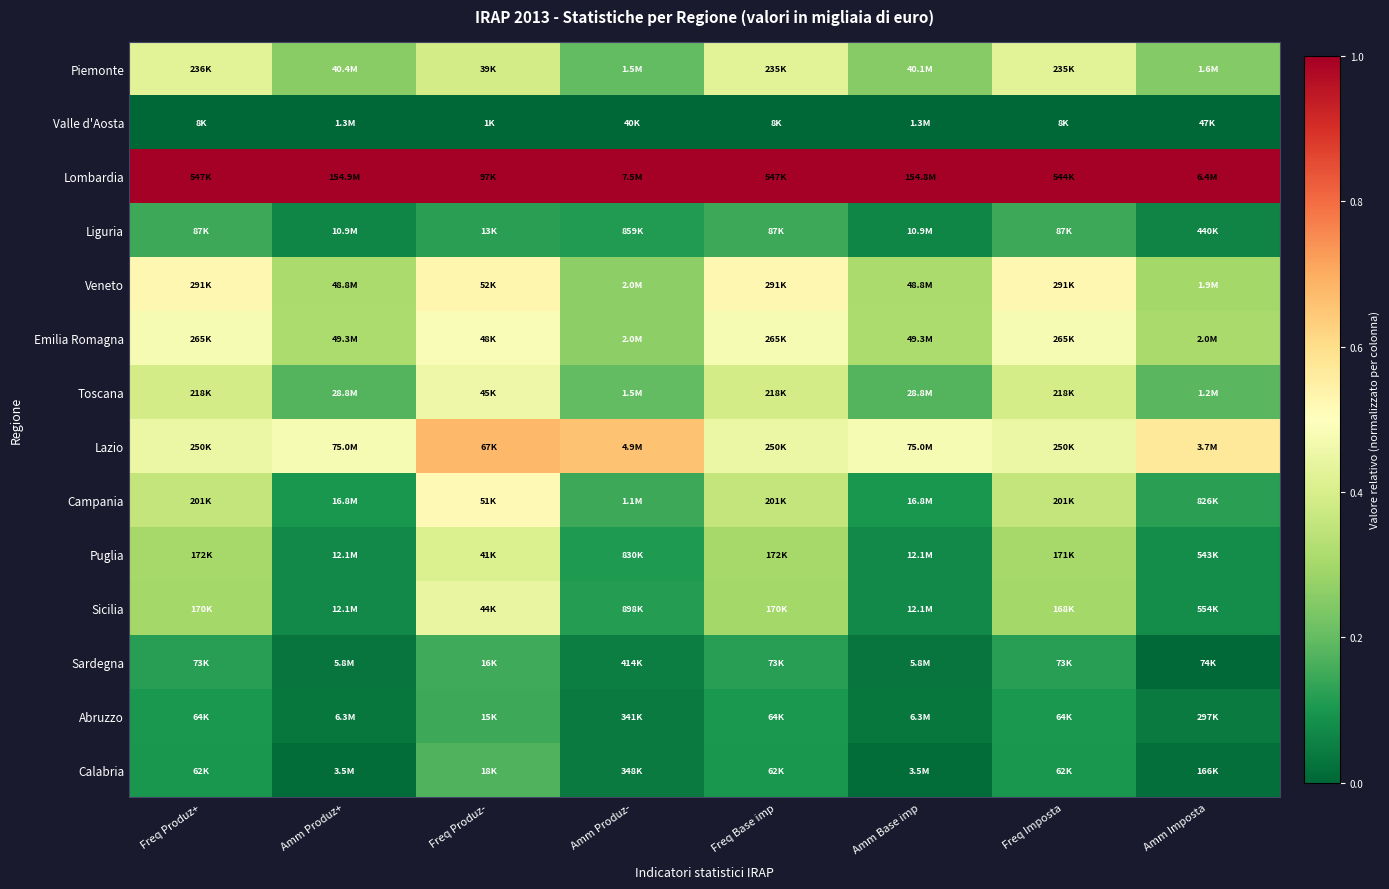

At Freq Produz-, list the series in order from smallest to largest.

Valle d'Aosta, Liguria, Abruzzo, Sardegna, Calabria, Piemonte, Puglia, Sicilia, Toscana, Emilia Romagna, Campania, Veneto, Lazio, Lombardia